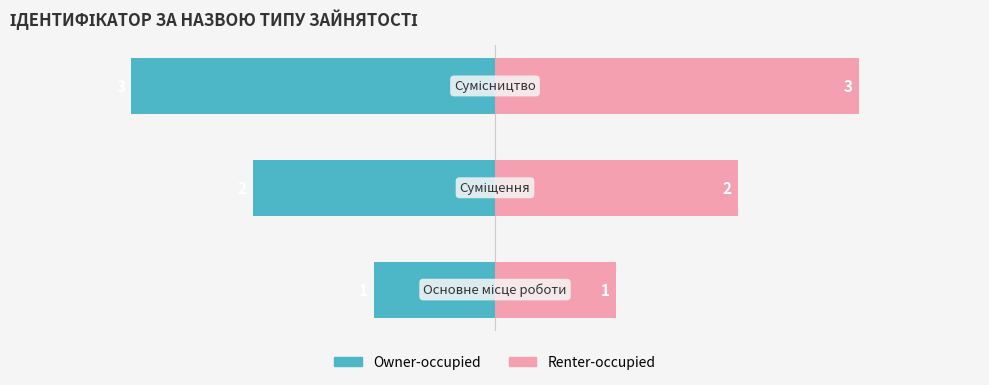

Reading left to right, what are all the values shown in this chart?

Owner-occupied: 0=-1	1=-2	2=-3
Renter-occupied: 0=1	1=2	2=3